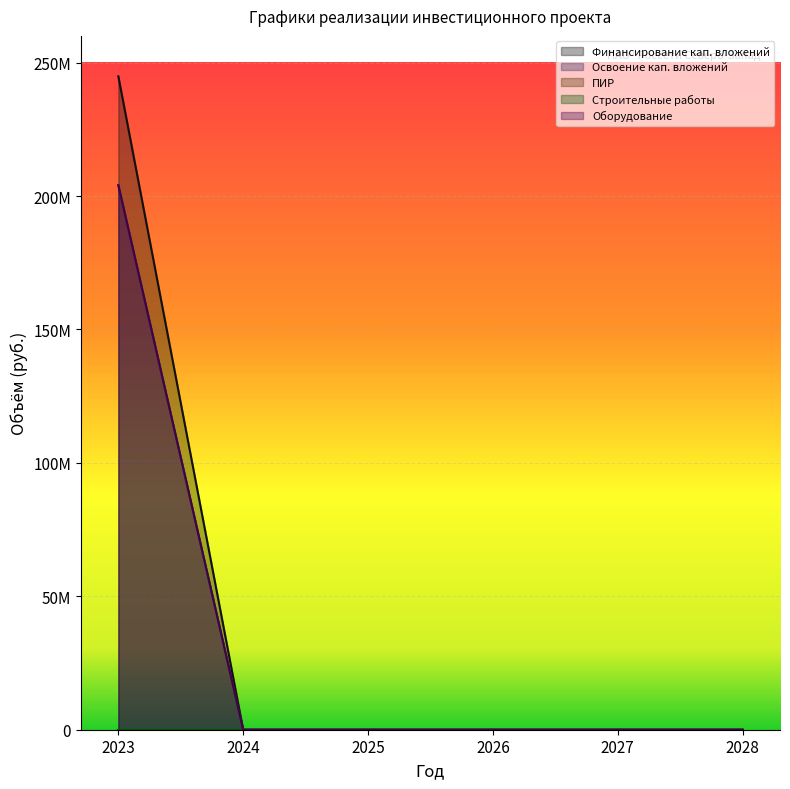

Which series has the largest total across all categories?

Финансирование кап. вложений